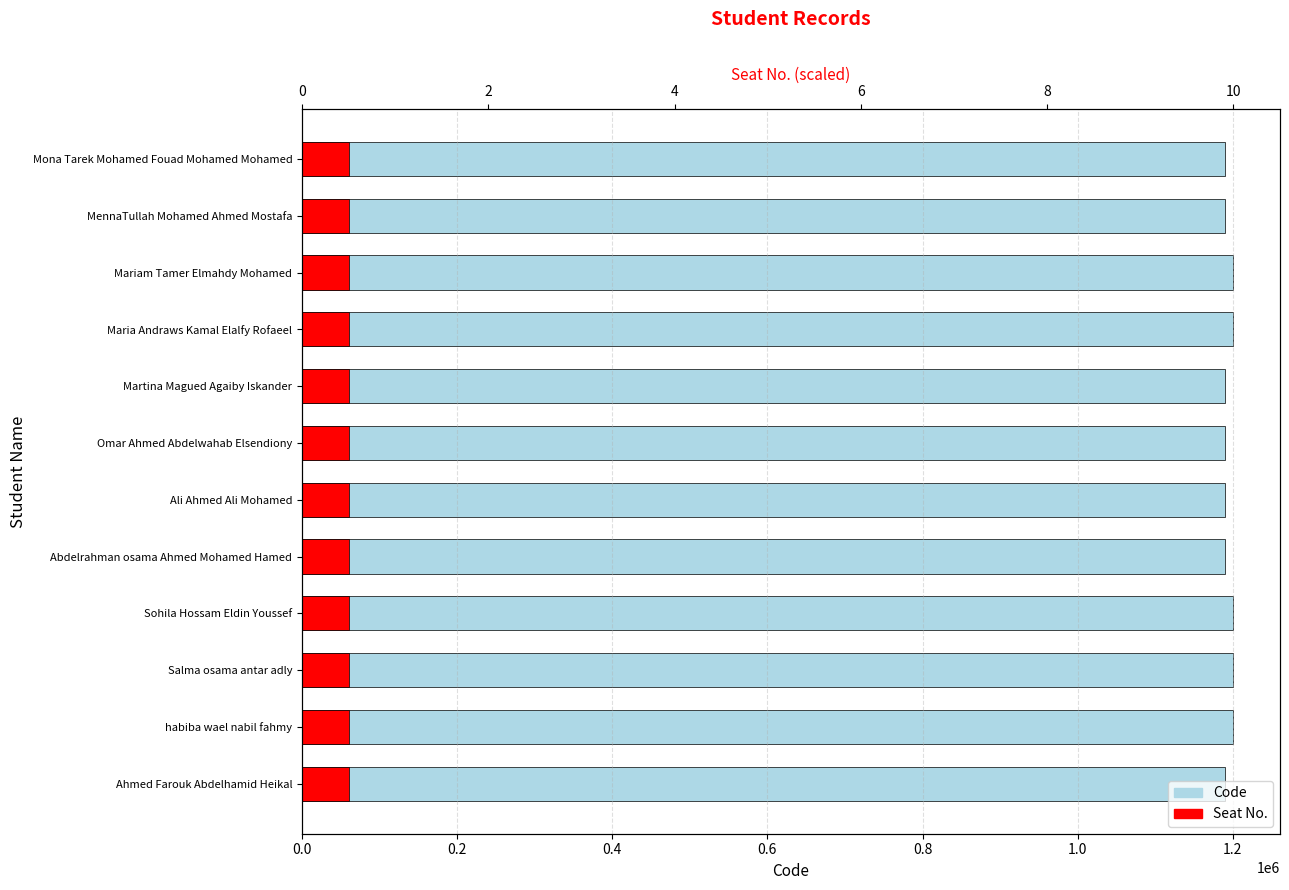

List the series in order of their peak value, highest first.

Code, Seat No.